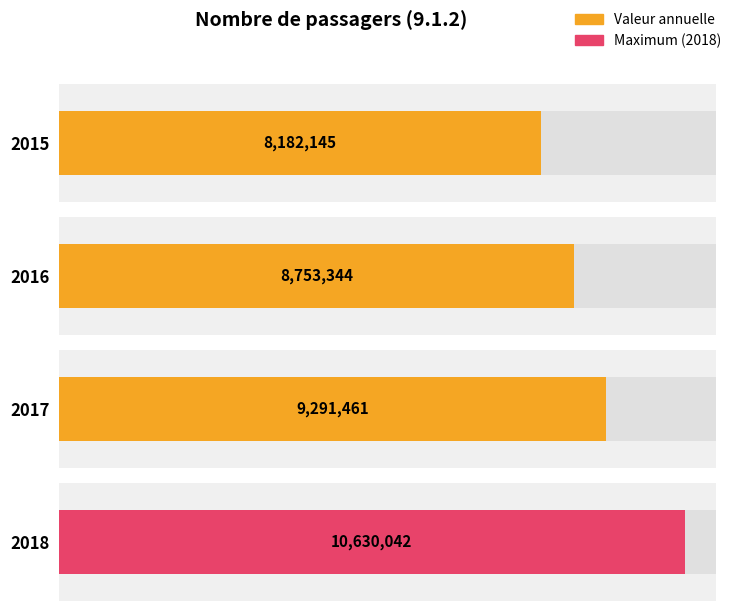

List the labels in order of value, smallest first.

2015, 2016, 2017, 2018